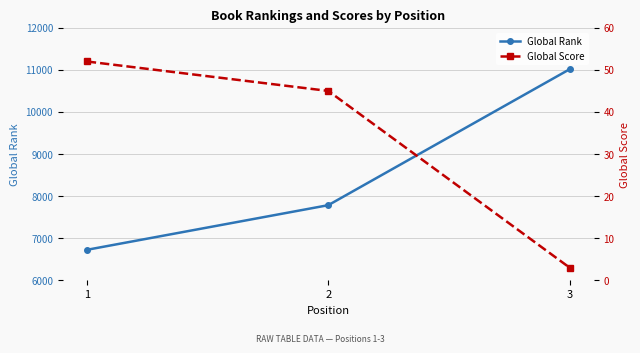

Reading right to left, list all the values displayed in this chart.

Global Rank: 11015	7784	6723
Global Score: 3	45	52